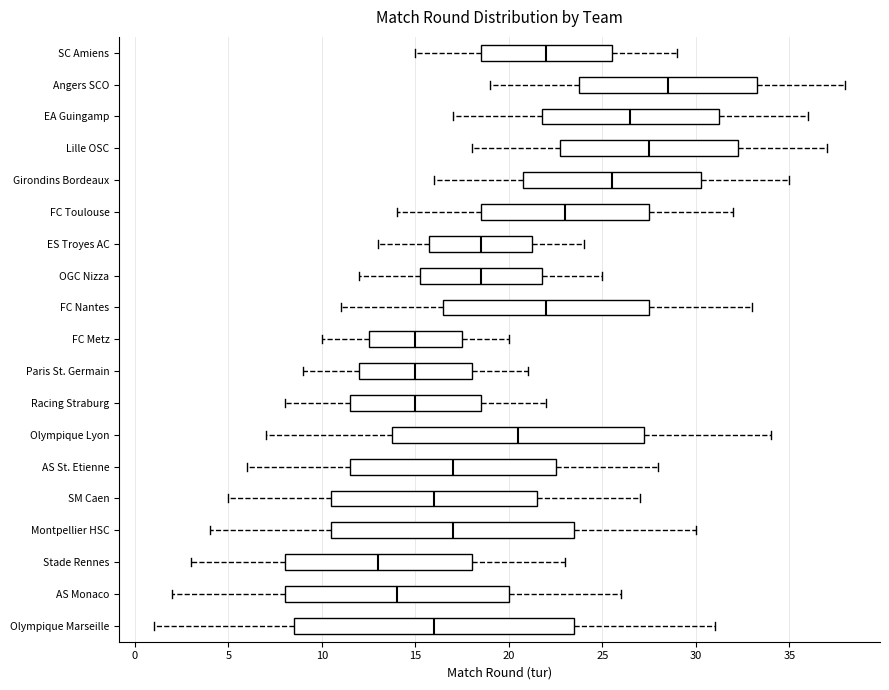

Where does the right whisker of the box for ES Troyes AC end on the x-axis? The values are not printed on the chart, so give them approximately, as read against the axis.

24.0